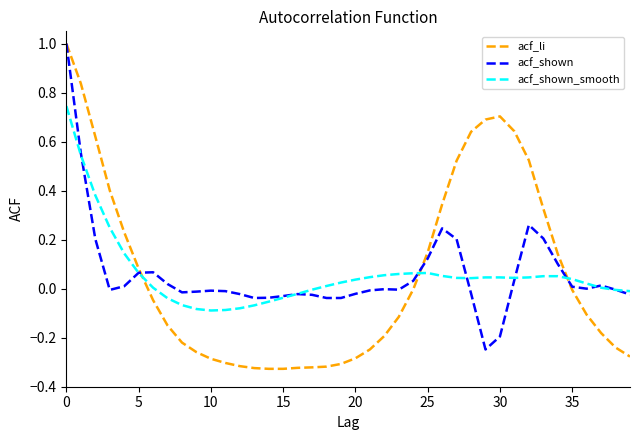

Which series has the widest spread of values?

acf_li